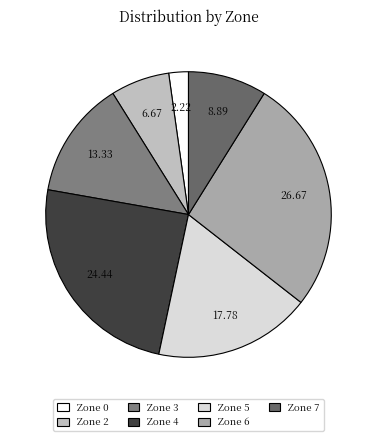

Is it true that Zone 0 is 2% of the pie?

True